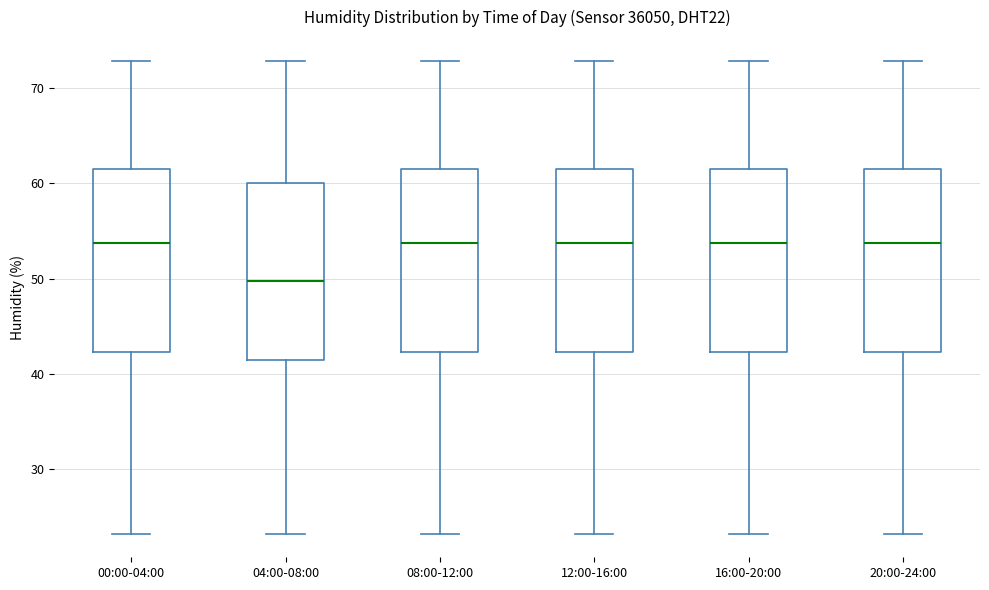

Where does the median line of the box for 08:00-12:00 sit on the y-axis? The values are not printed on the chart, so give them approximately, as read against the axis.

54